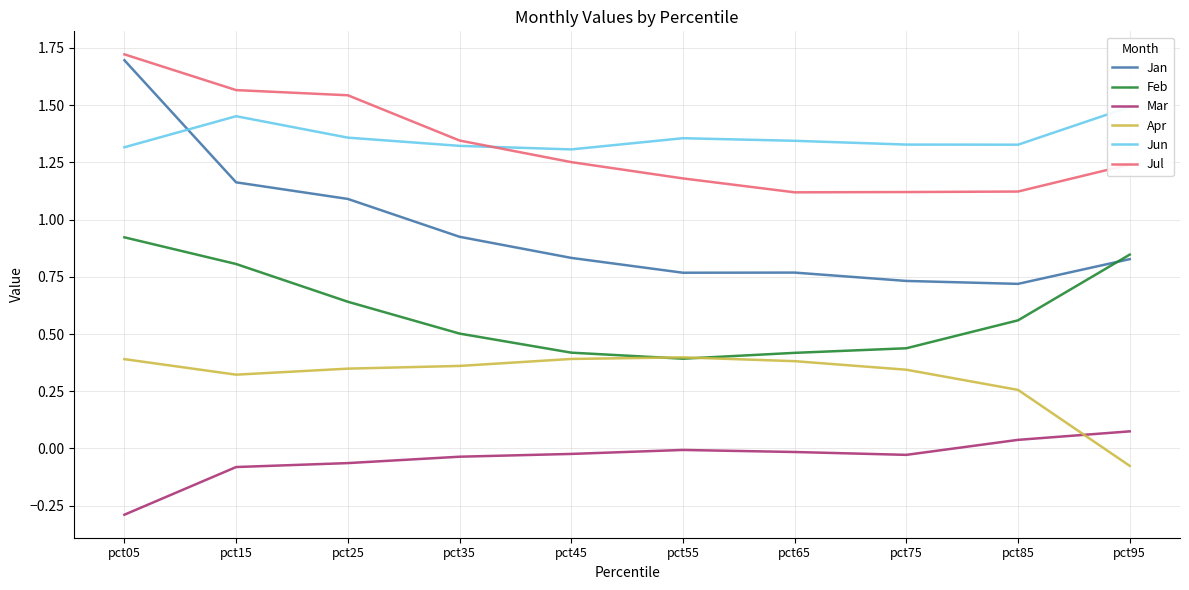

Reading left to right, extract all data points from this chart.

Jan: 1.7	1.2	1.1	0.9	0.8	0.8	0.8	0.7	0.7	0.8
Feb: 0.9	0.8	0.6	0.5	0.4	0.4	0.4	0.4	0.6	0.8
Mar: -0.3	-0.1	-0.1	-0.0	-0.0	-0.0	-0.0	-0.0	0.0	0.1
Apr: 0.4	0.3	0.3	0.4	0.4	0.4	0.4	0.3	0.3	-0.1
Jun: 1.3	1.5	1.4	1.3	1.3	1.4	1.3	1.3	1.3	1.5
Jul: 1.7	1.6	1.5	1.3	1.3	1.2	1.1	1.1	1.1	1.2